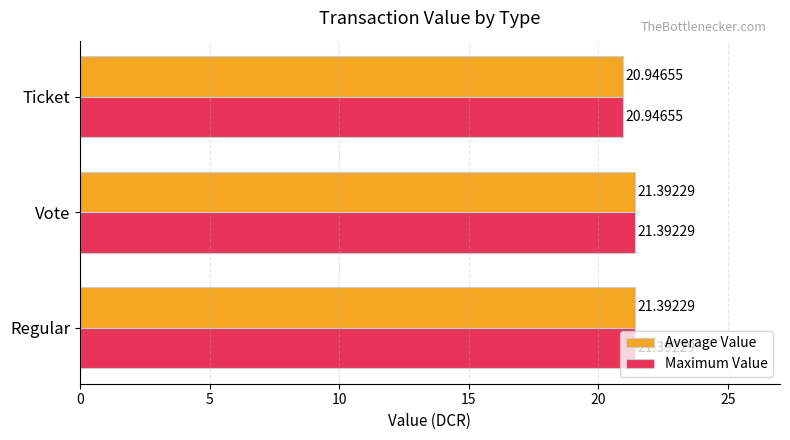

At how many categories does at least one series exceed 20?

3